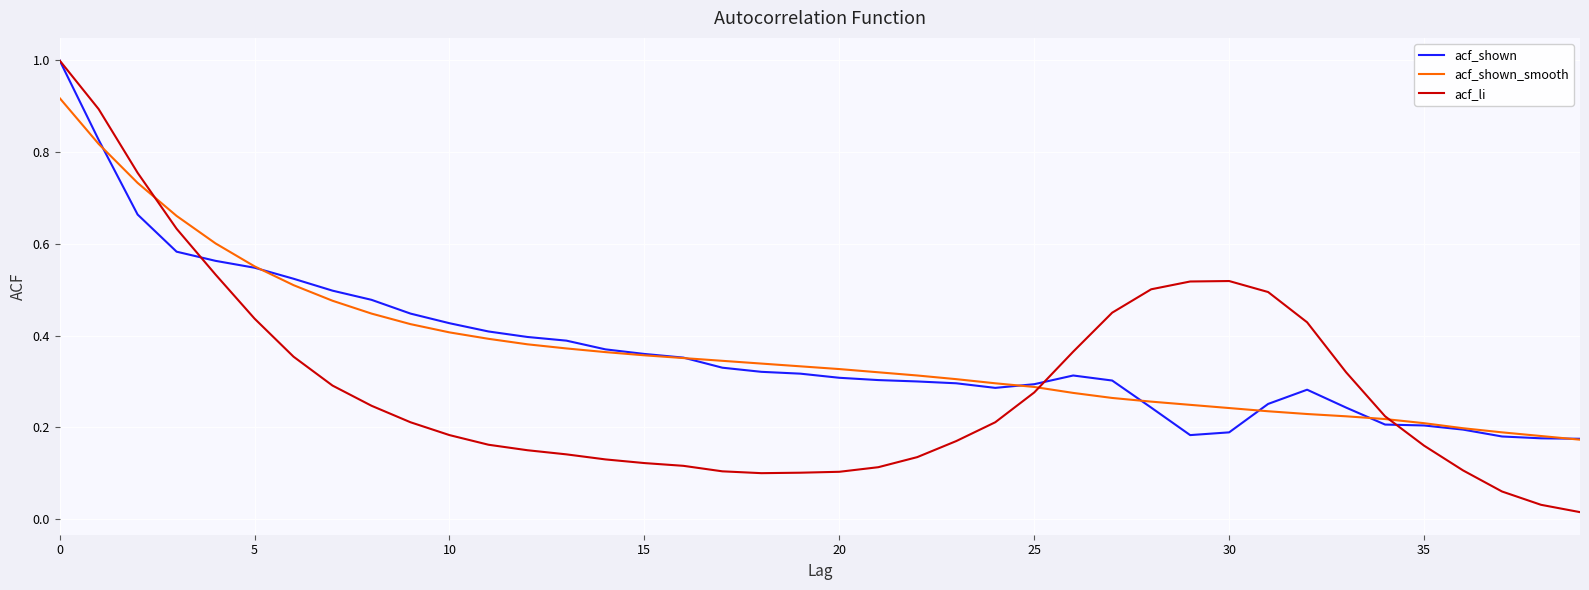

Which series has the widest spread of values?

acf_li